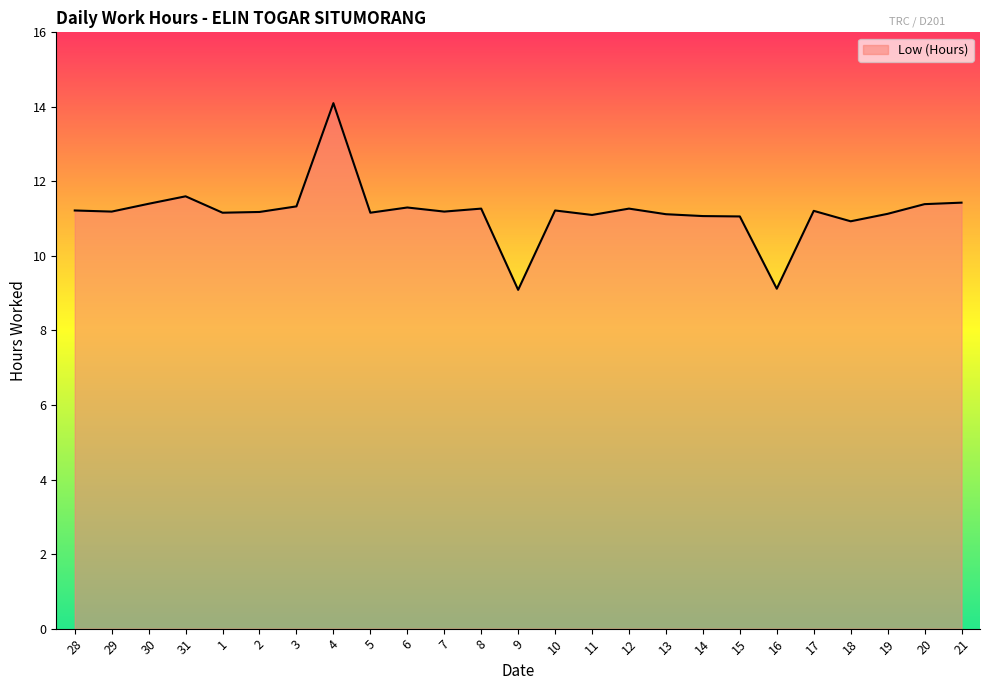

What position from the right is 18?

4